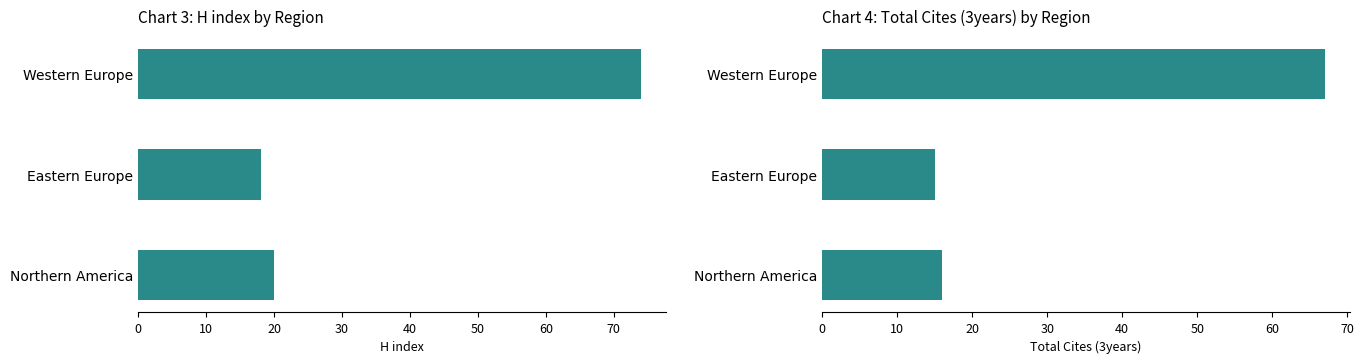

At Eastern Europe, list the series in order from smallest to largest.

Total Cites (3years), H index